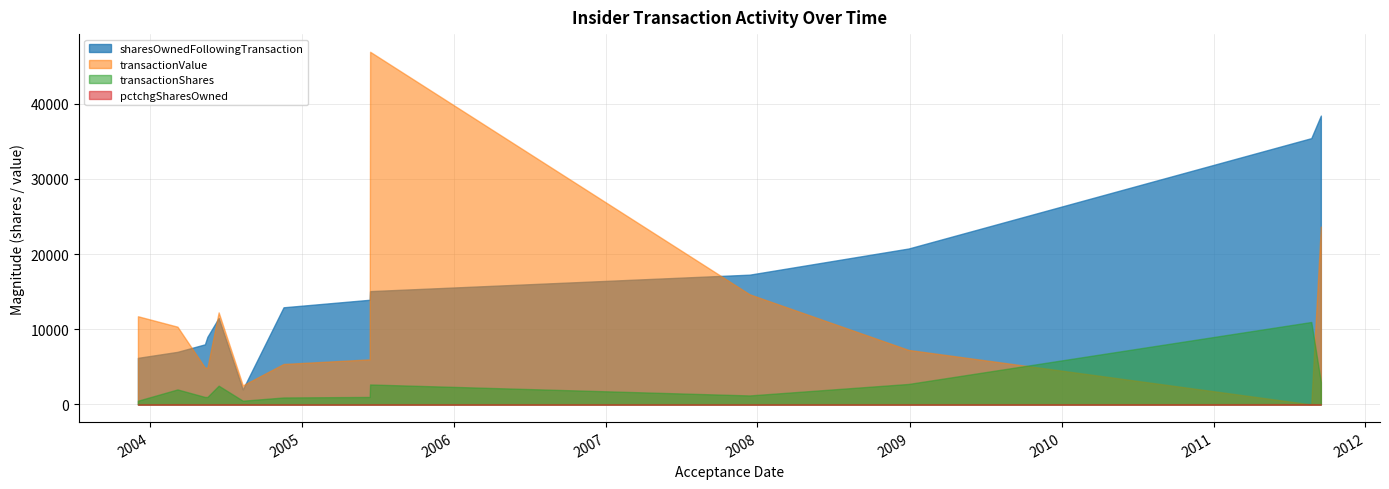

At which category does sharesOwnedFollowingTransaction reach its first local peak?

2004-06-15